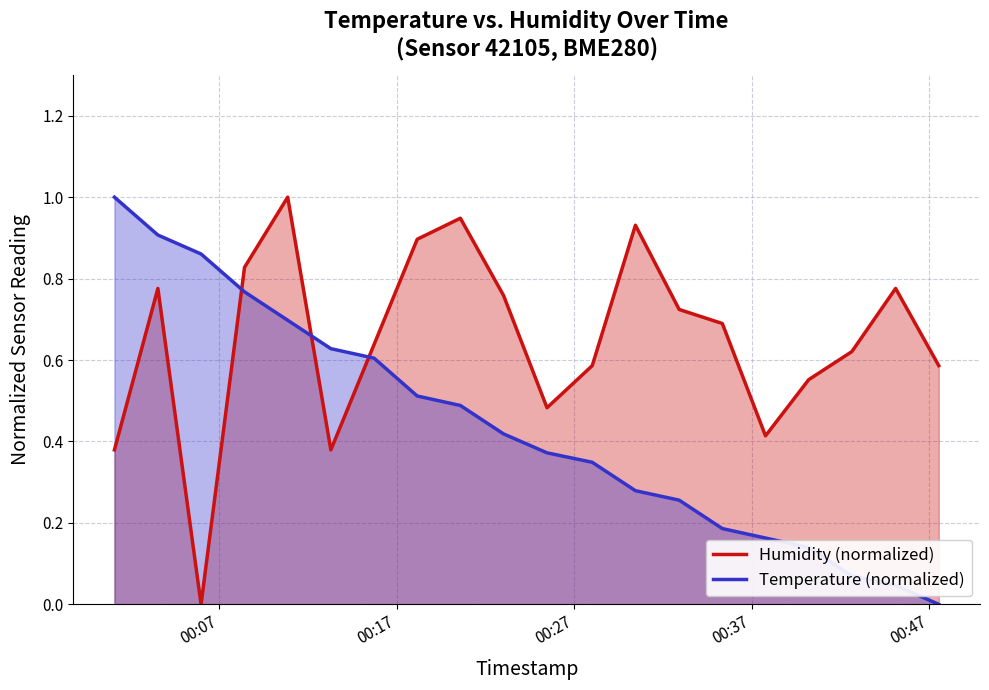

What is the difference between the maximum and minimum values in the Temperature (normalized) series?

1.0